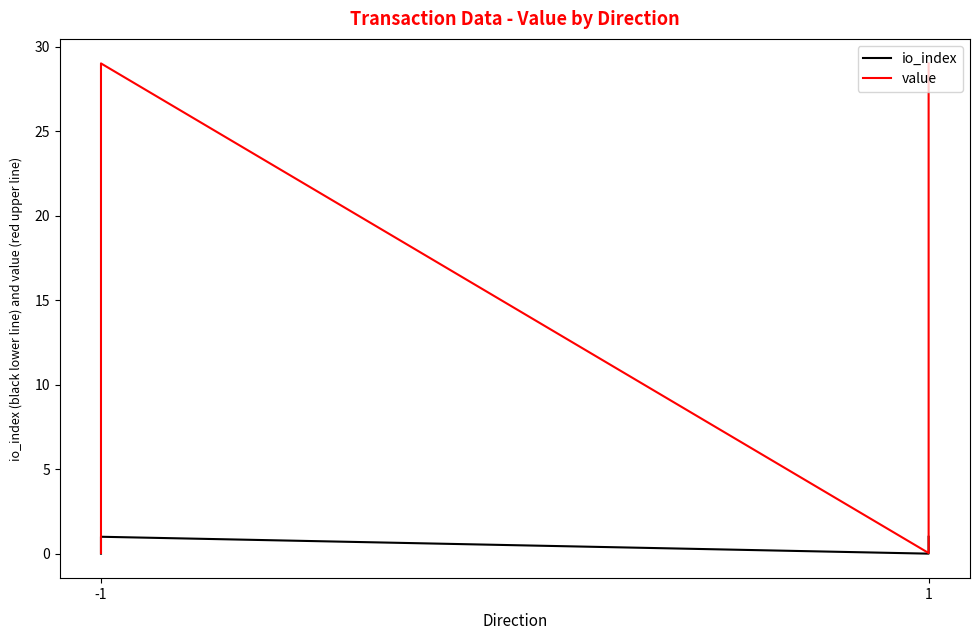

Reading left to right, list all the values displayed in this chart.

io_index: 0.0	1.0	0.0	1.0
value: 0.0	29.0	0.0	29.0